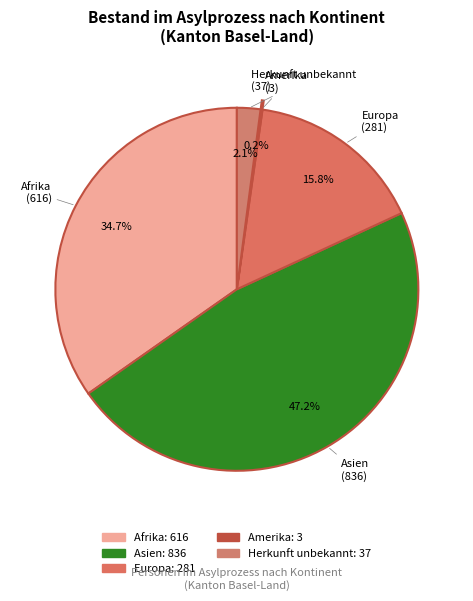

Between Afrika and Asien, which is larger?

Asien